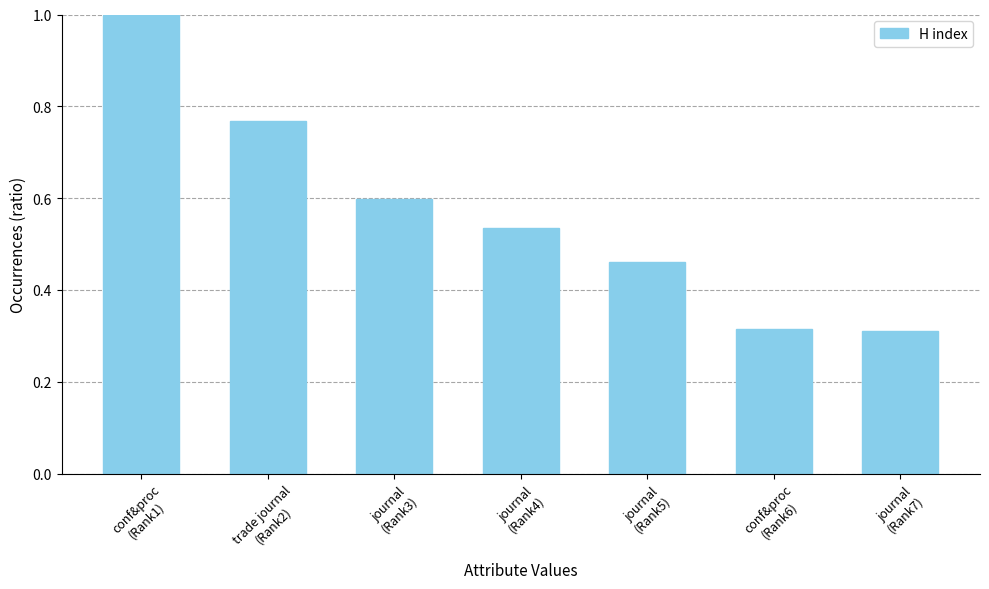

What is the difference between the maximum and second lowest values?

0.7